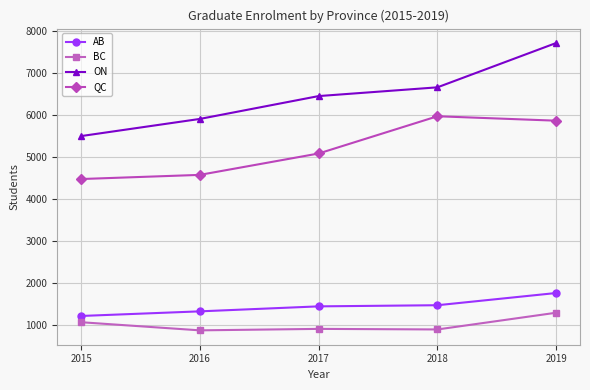

What value does the ON series have at 2019?

7723.2